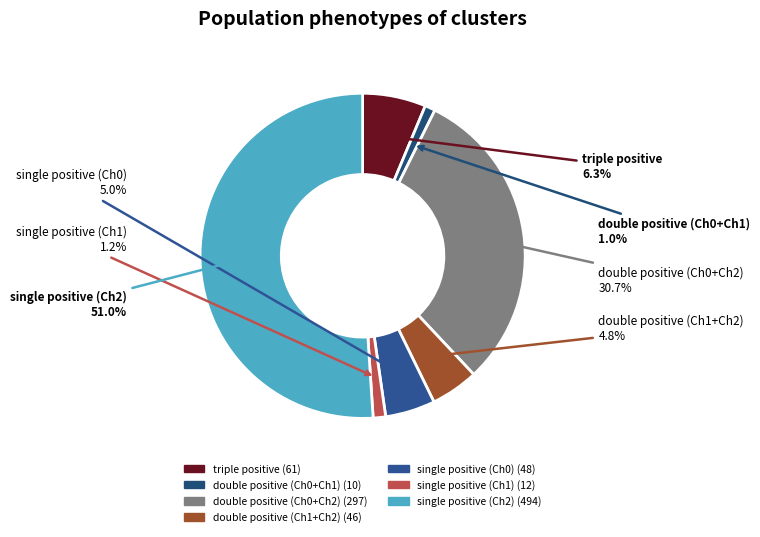

The single positive (Ch2) slice represents 51% of the pie. True or false?

True